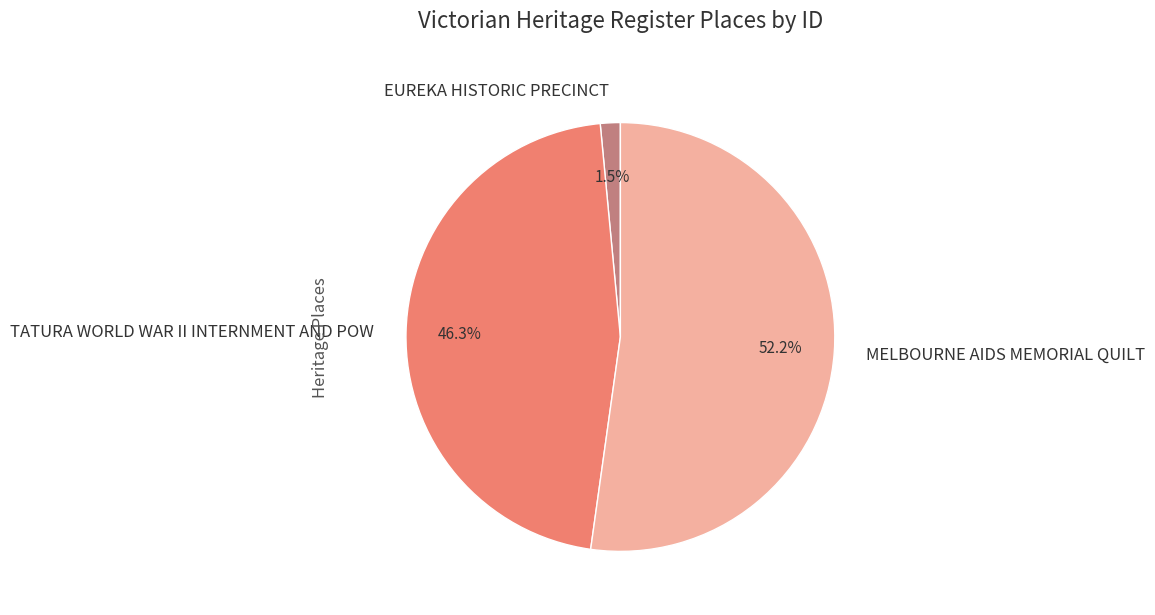

What portion of the pie excludes MELBOURNE AIDS MEMORIAL QUILT?

47.8%